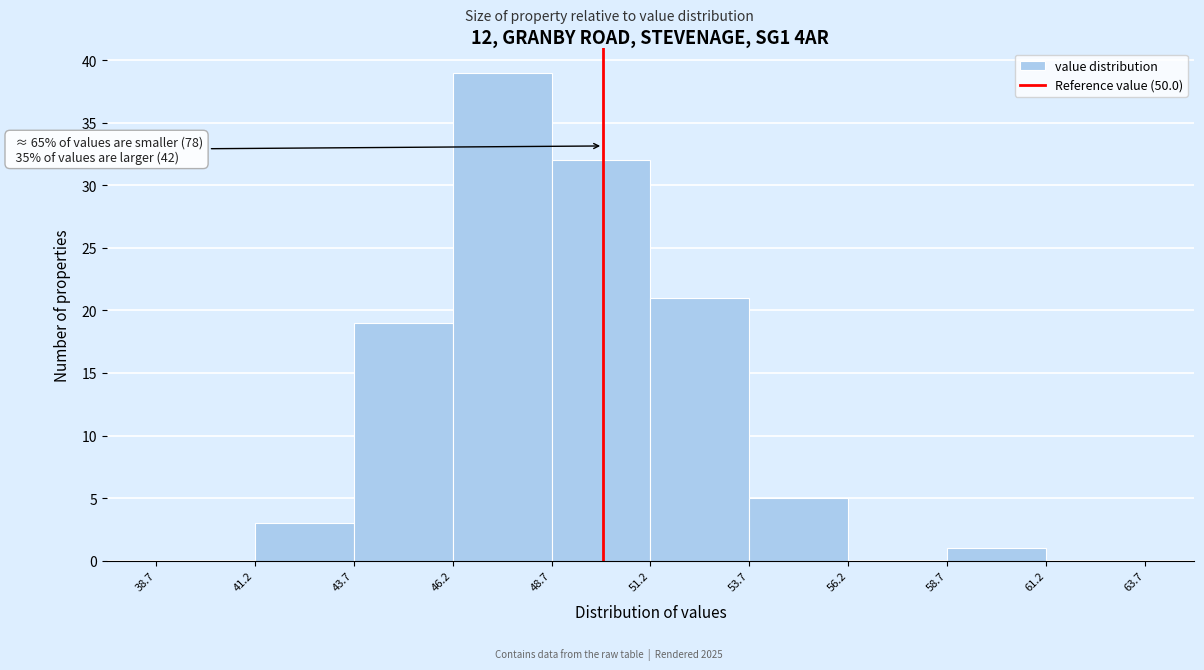

Over which range of the x-axis is the bar tallest?

46.2 to 48.7